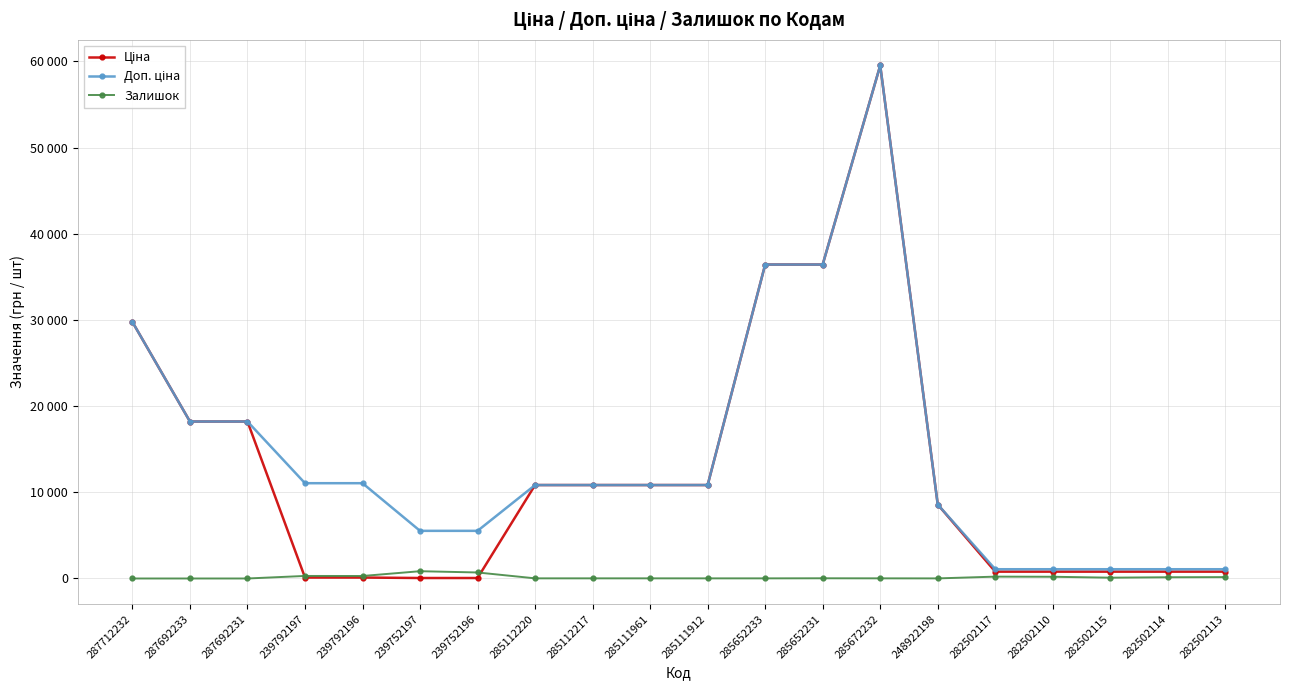

What is the difference between the Залишок values at 239752196 and 282502110?

498.0